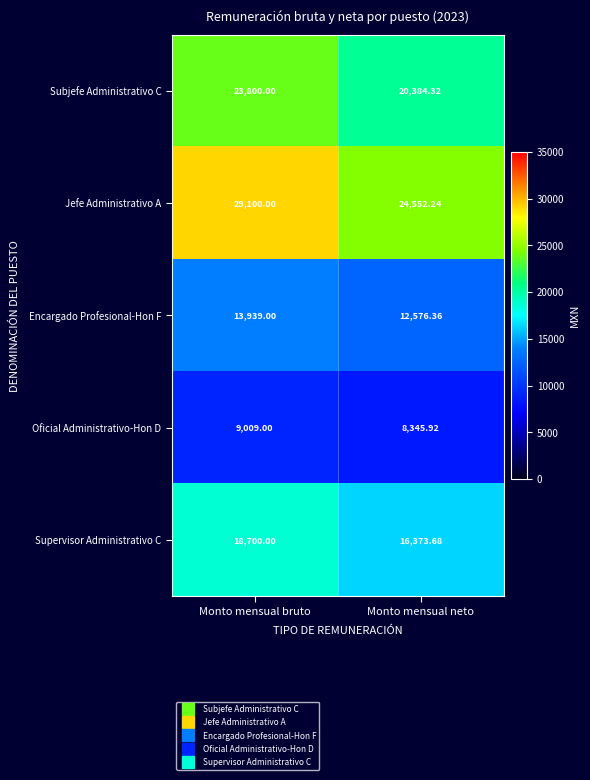

Which series has the widest spread of values?

Jefe Administrativo A